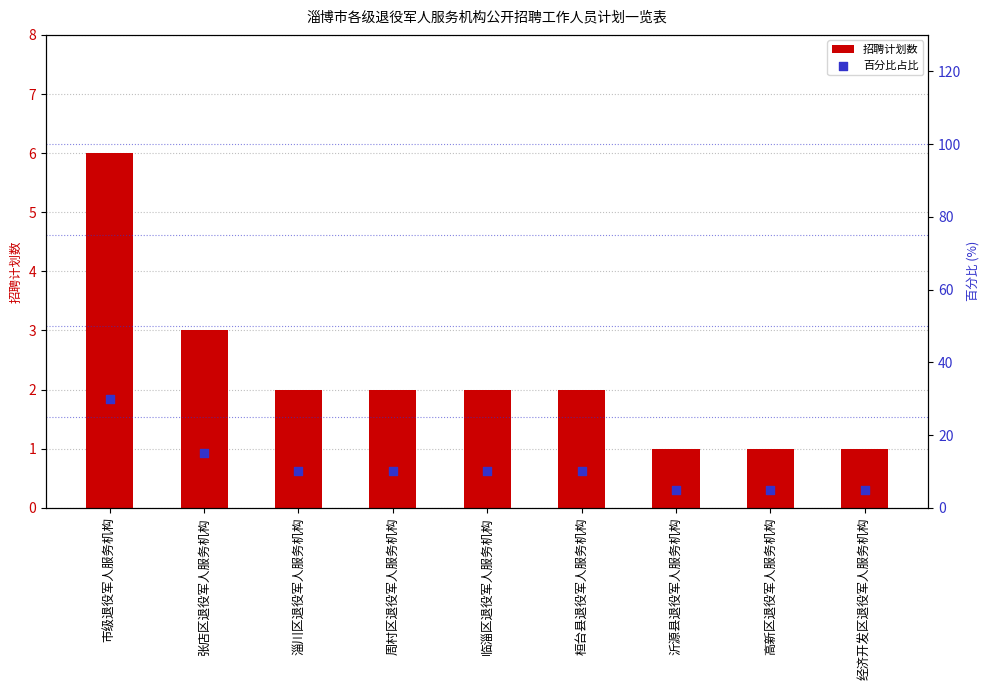

Which series has the widest spread of Y values?

百分比占比